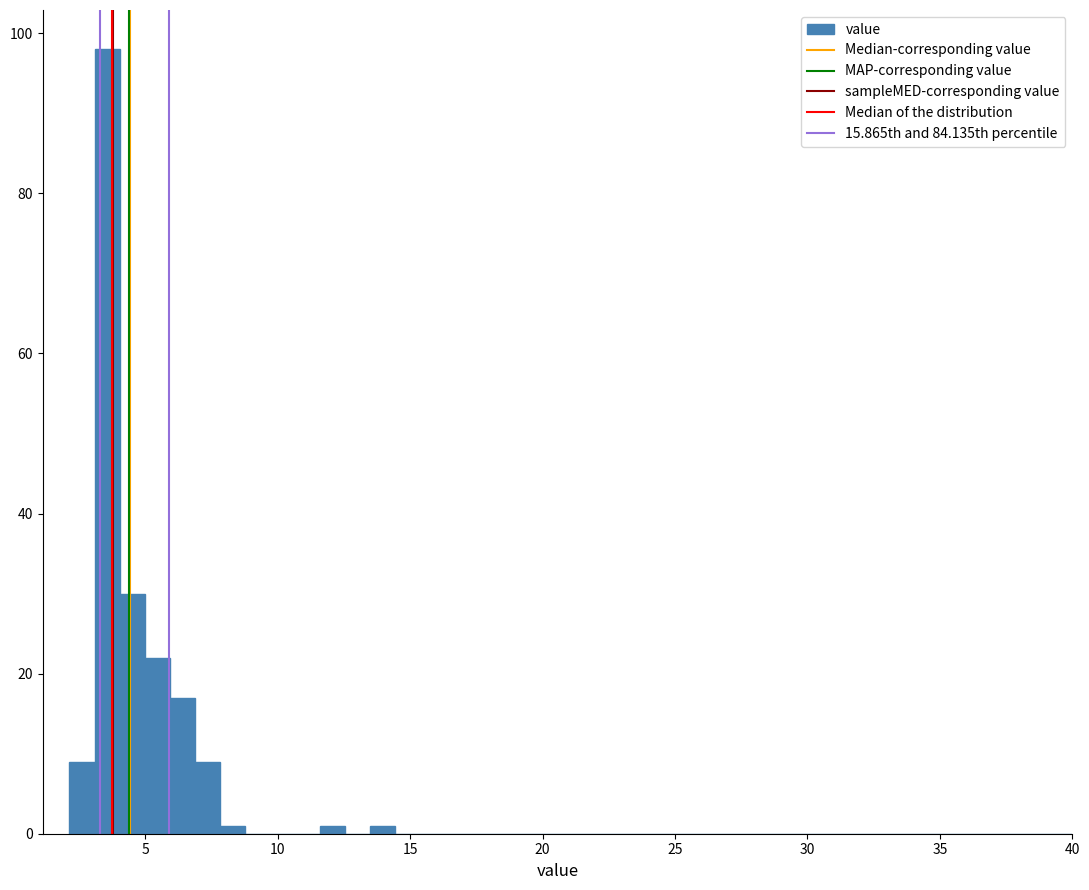

Read against the x-axis, roughly where is the centre of the tallest bar?

3.5